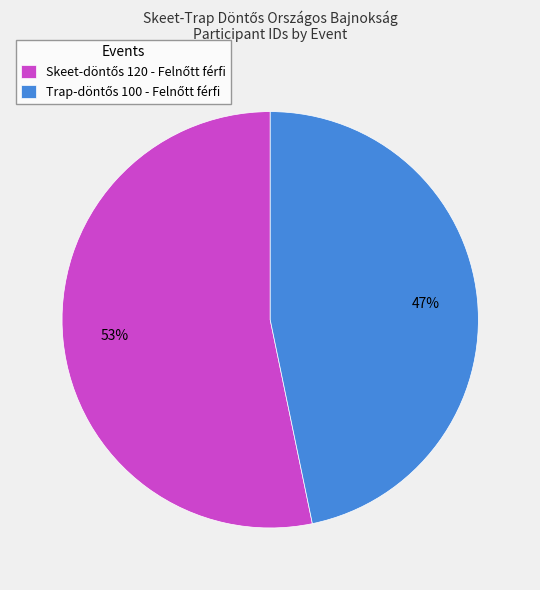

To the nearest percent, what is the difference between the largest and smallest slice percentages?

6%